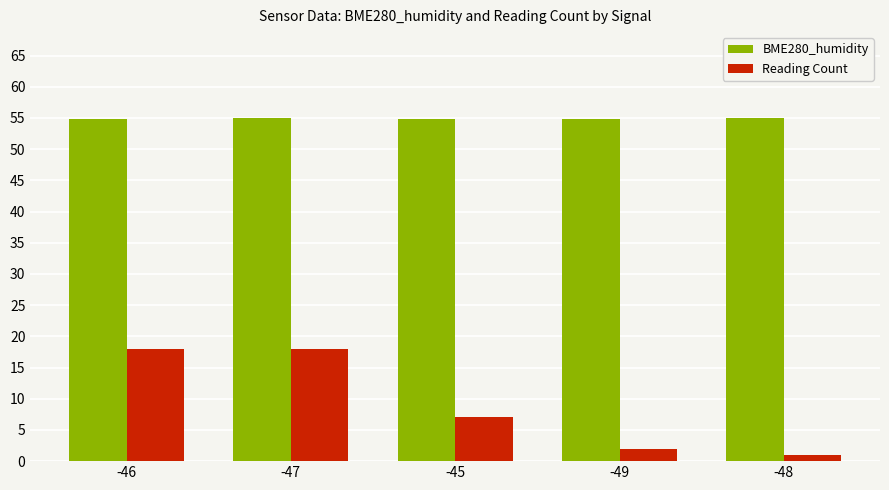

What is the sum of the Reading Count values at -49 and -46?

20.0